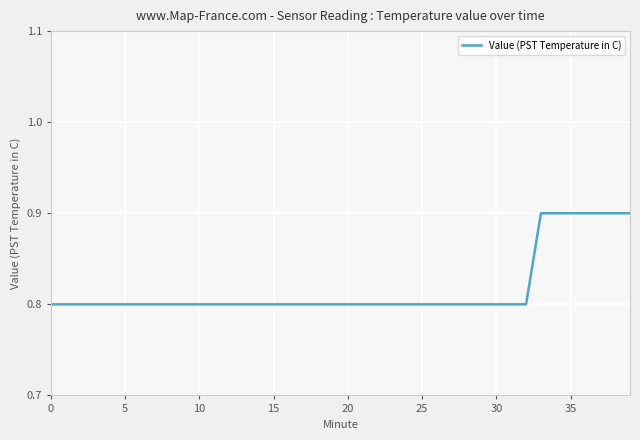

What is the maximum value shown in the chart?

0.9